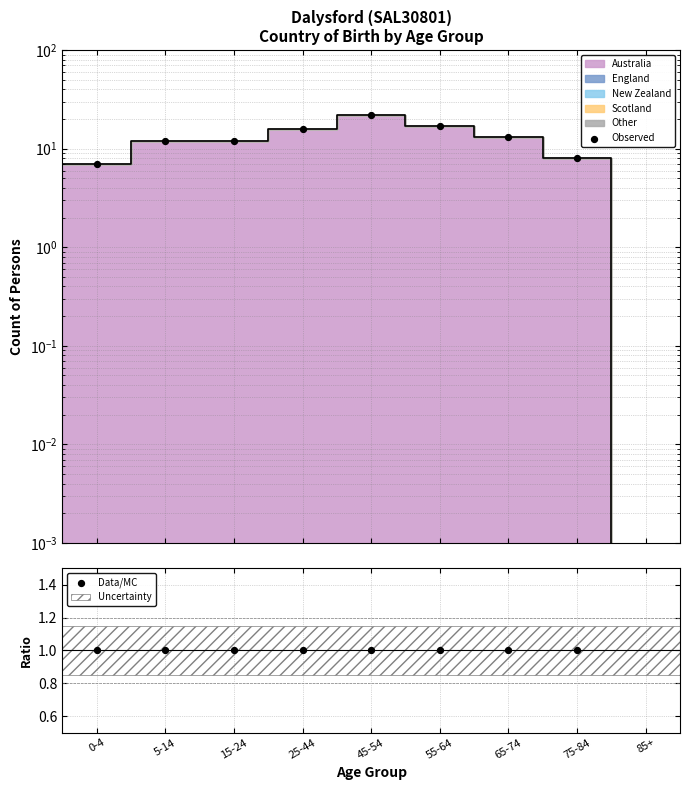

Which series contains the highest Y value?

Observed